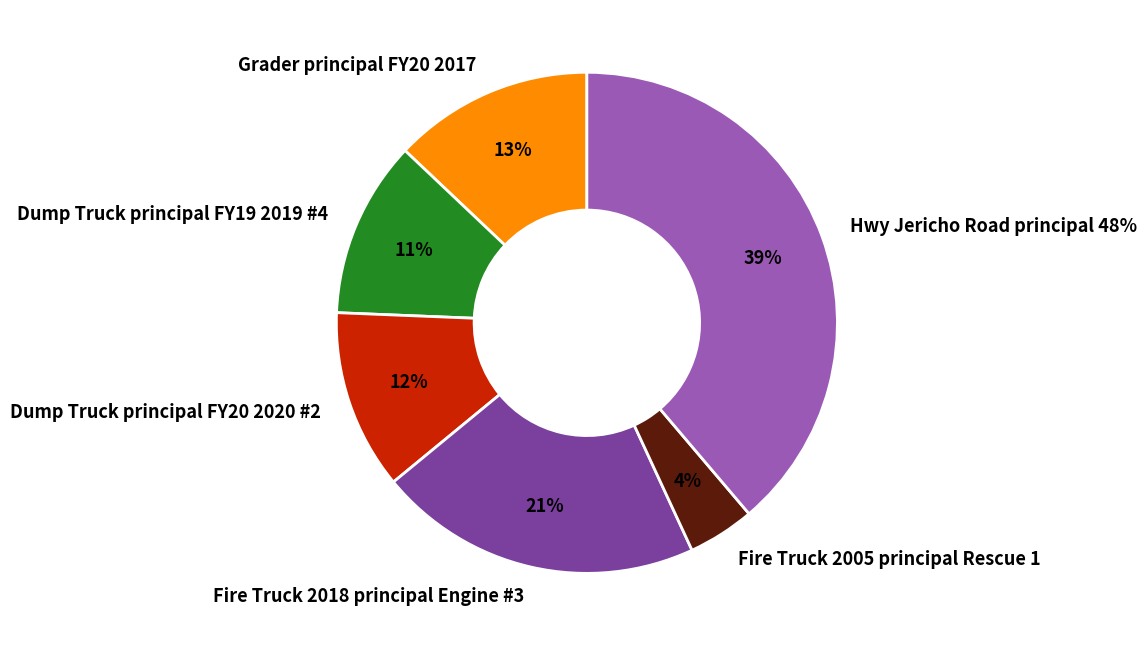

True or false: Dump Truck principal FY19 2019 #4 accounts for 11% of the total.

True